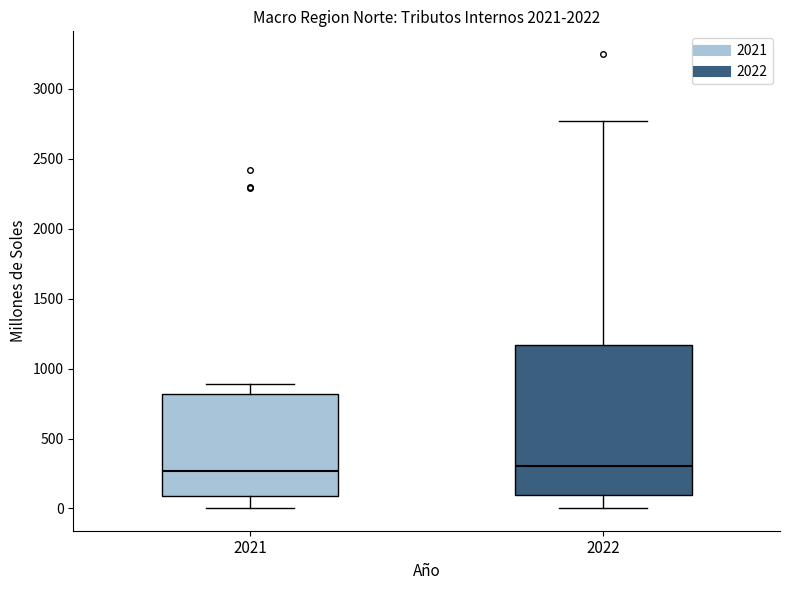

Reading left to right, transcribe this box plot: for each box, give where its median line is, the range the box spans, and where its two whiskers end, as read against the y-axis. The values are not printed on the chart, so give them approximately, as read against the axis.

2021: median 250, box 100 to 800, whiskers 0 to 900
2022: median 300, box 100 to 1150, whiskers 0 to 2750